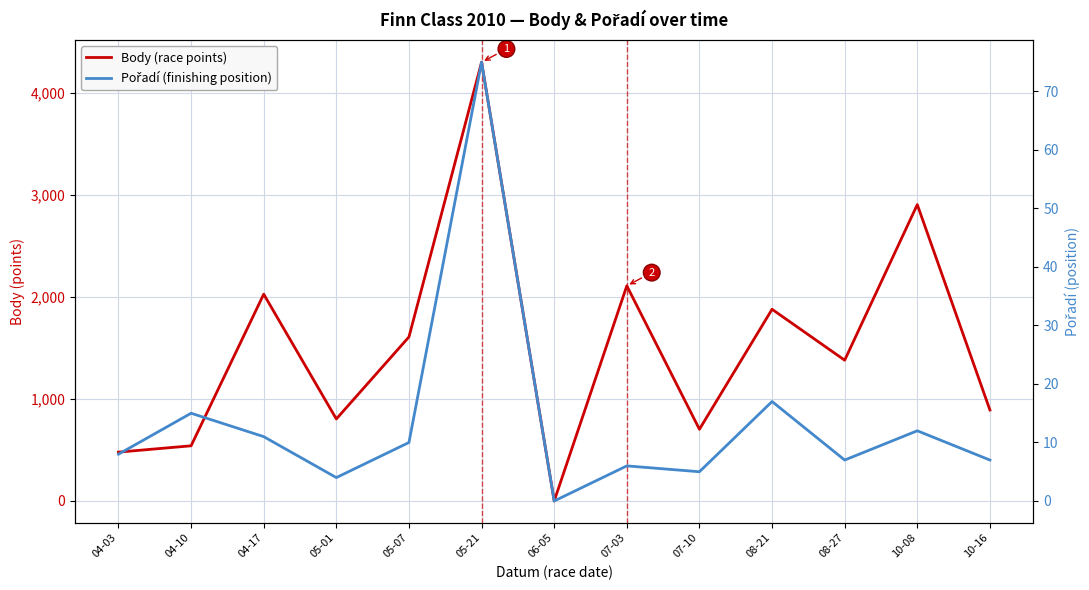

Is the value of Pořadí (finishing position) at 08-21 greater than the value of Body (race points) at 07-10?

No